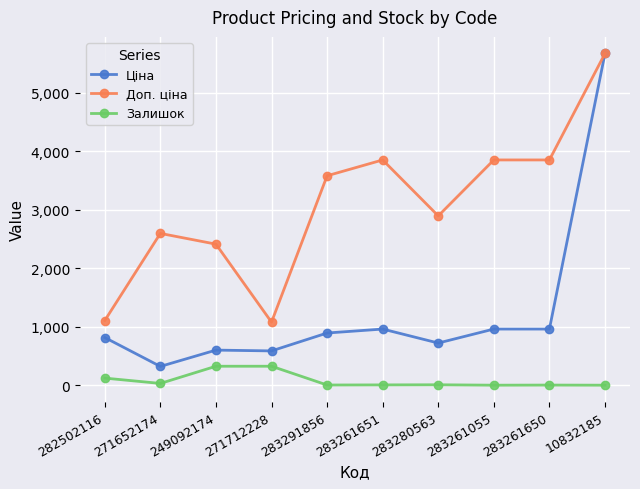

What position from the left is 249092174?

3